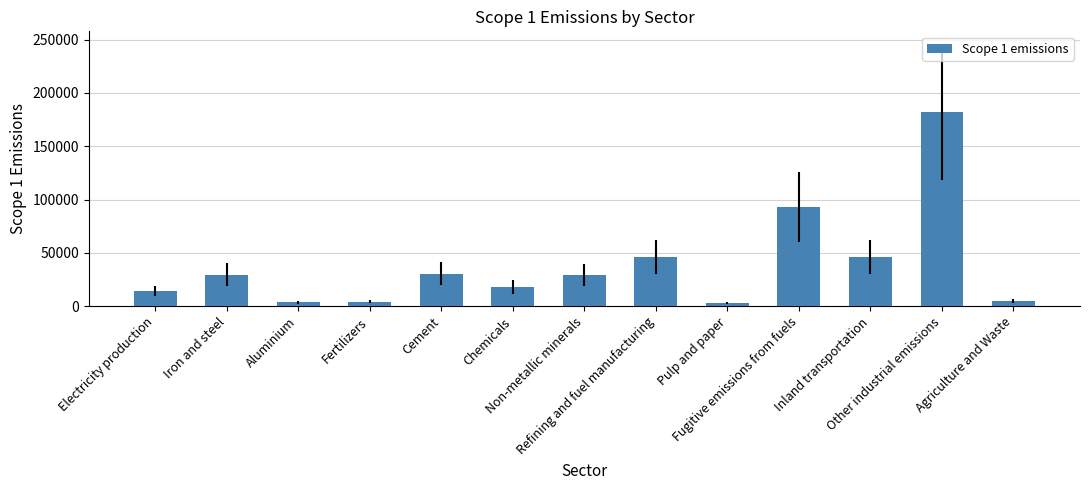

Between Iron and steel and Inland transportation, which is larger?

Inland transportation